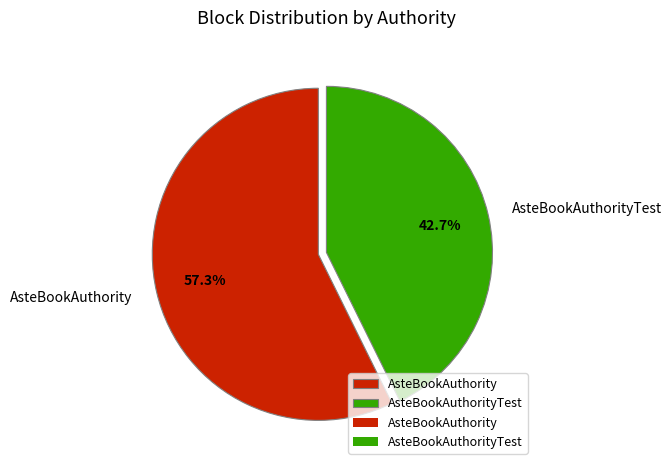

To the nearest percent, what is the difference between the AsteBookAuthorityTest and AsteBookAuthority slice percentages?

15%